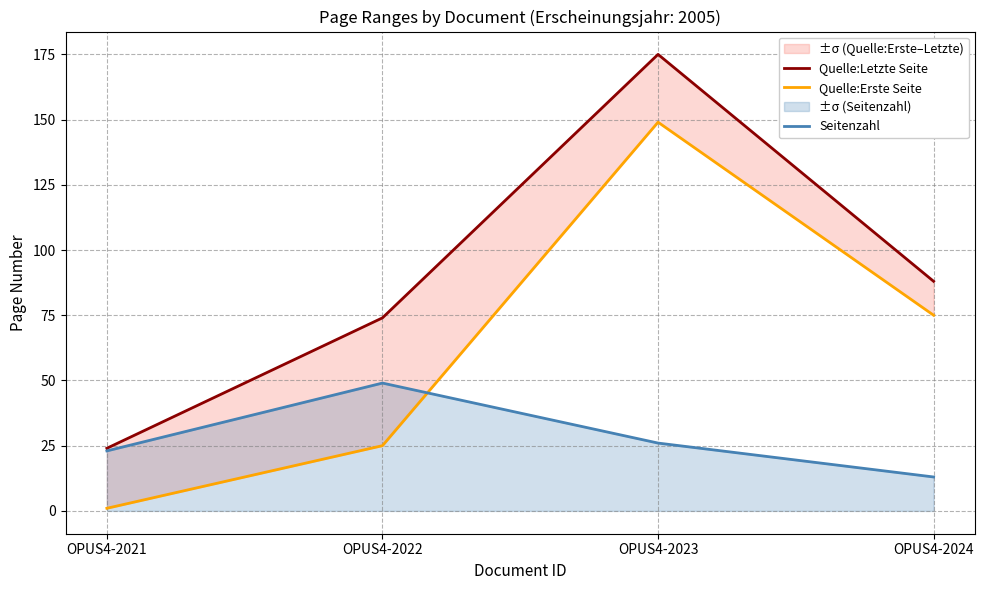

Which has a higher value, OPUS4-2024 or OPUS4-2021?

OPUS4-2024